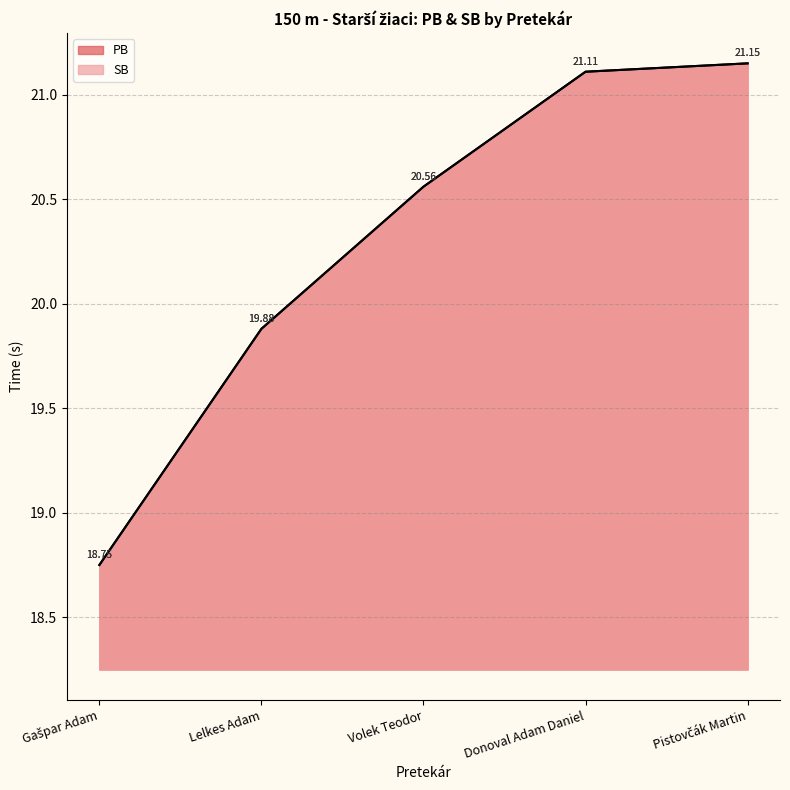

At how many categories does at least one series exceed 20?

3